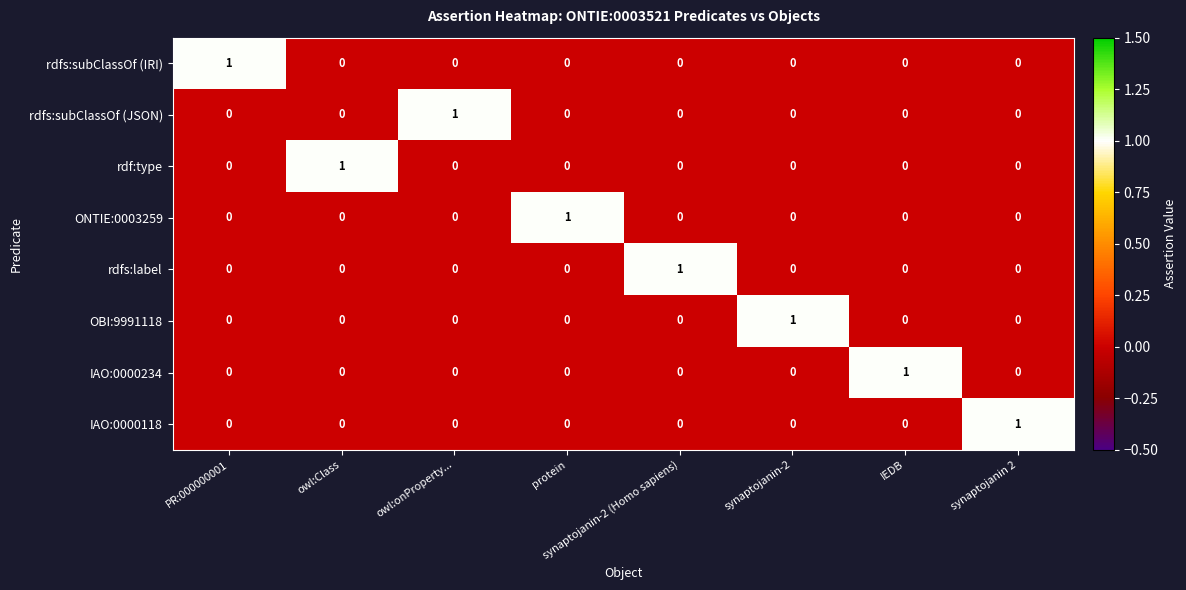

At how many categories does at least one series exceed 0?

8